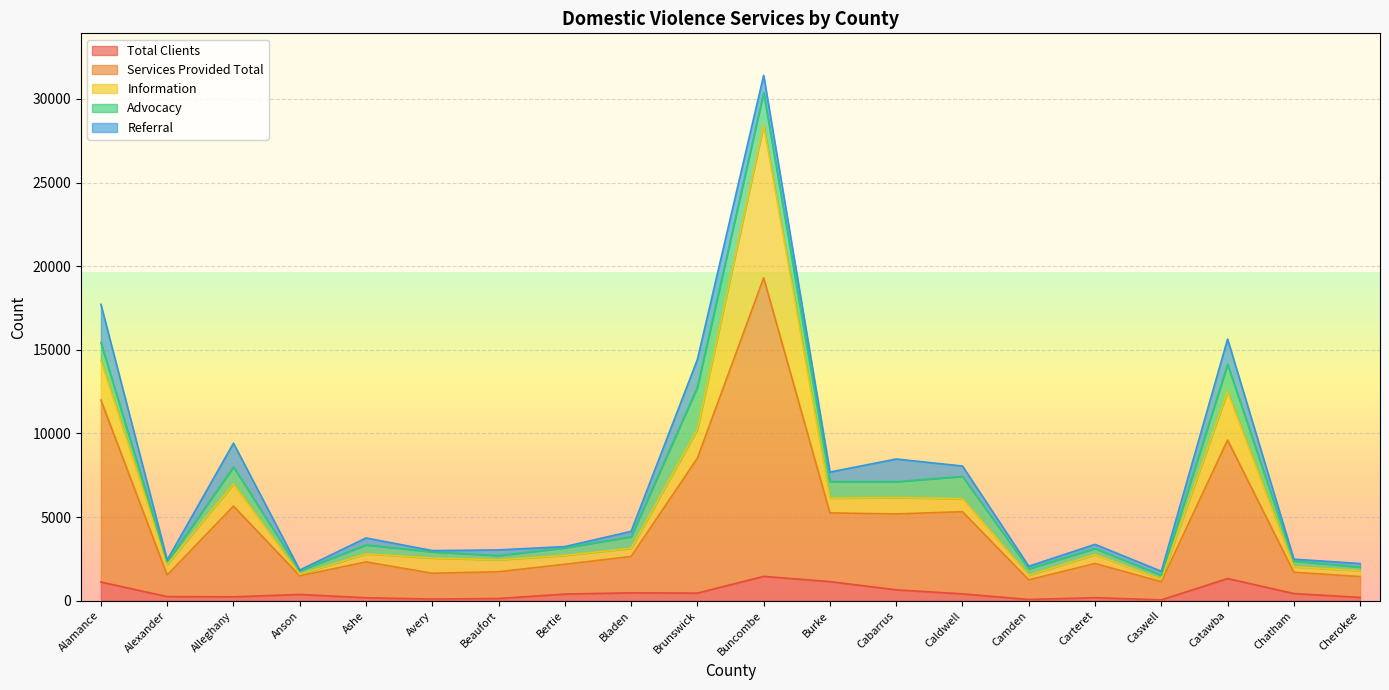

List the labels in order of Advocacy value, smallest first.

Alexander, Anson, Cherokee, Caswell, Beaufort, Chatham, Carteret, Avery, Camden, Bertie, Ashe, Bladen, Cabarrus, Burke, Alleghany, Alamance, Caldwell, Catawba, Buncombe, Brunswick